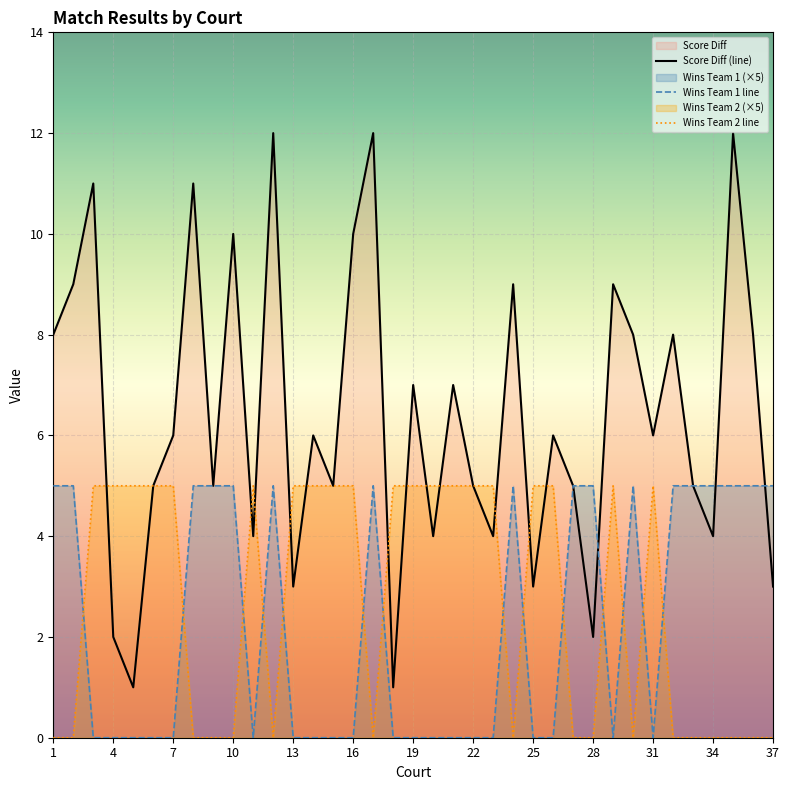

The value of Wins Team 2 line at 13 is 8. True or false?

False